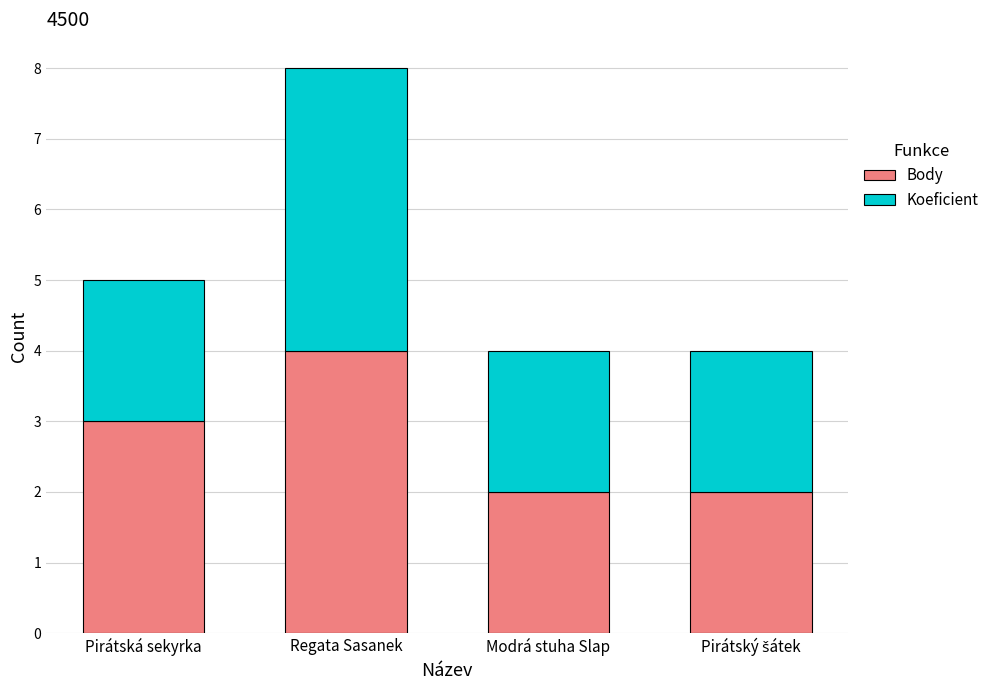

At which category is the sum across all series the highest?

Regata Sasanek